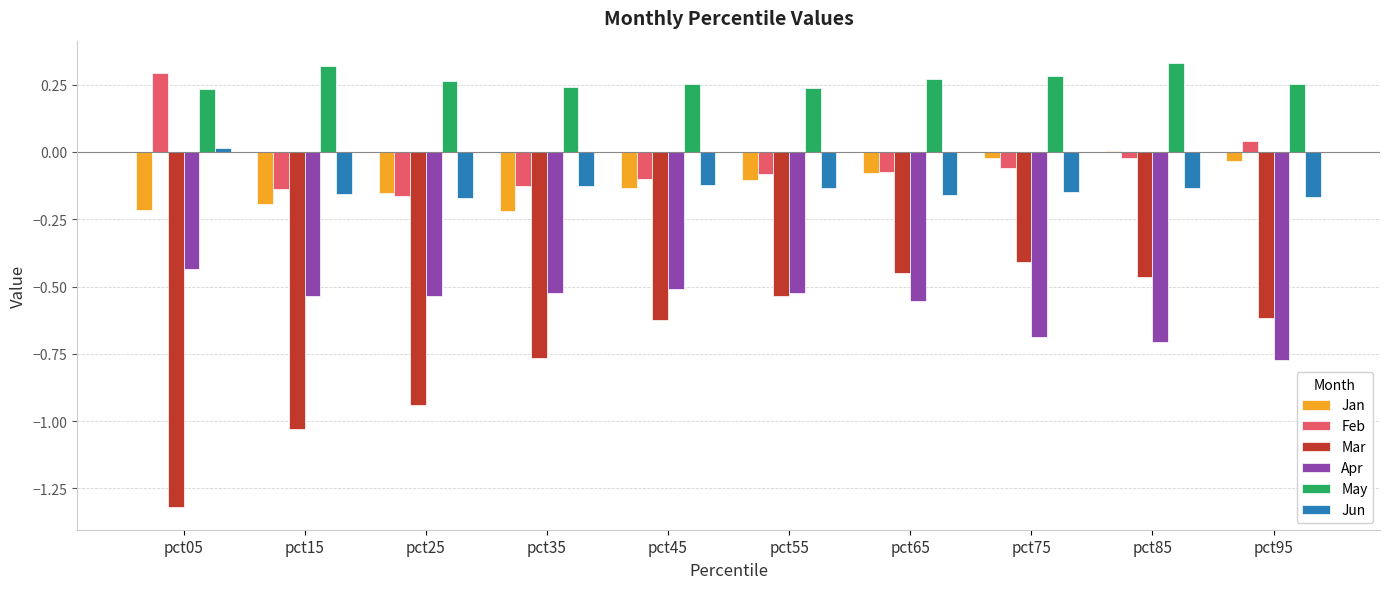

The value of Apr at pct35 is -0.1. True or false?

False